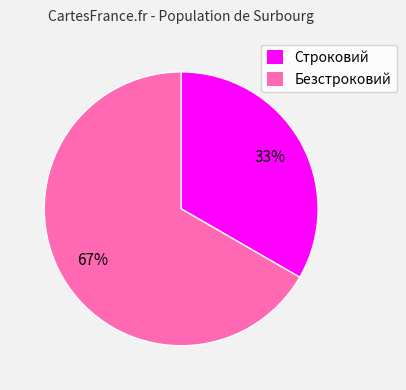

Does Строковий account for over 50% of the chart?

No